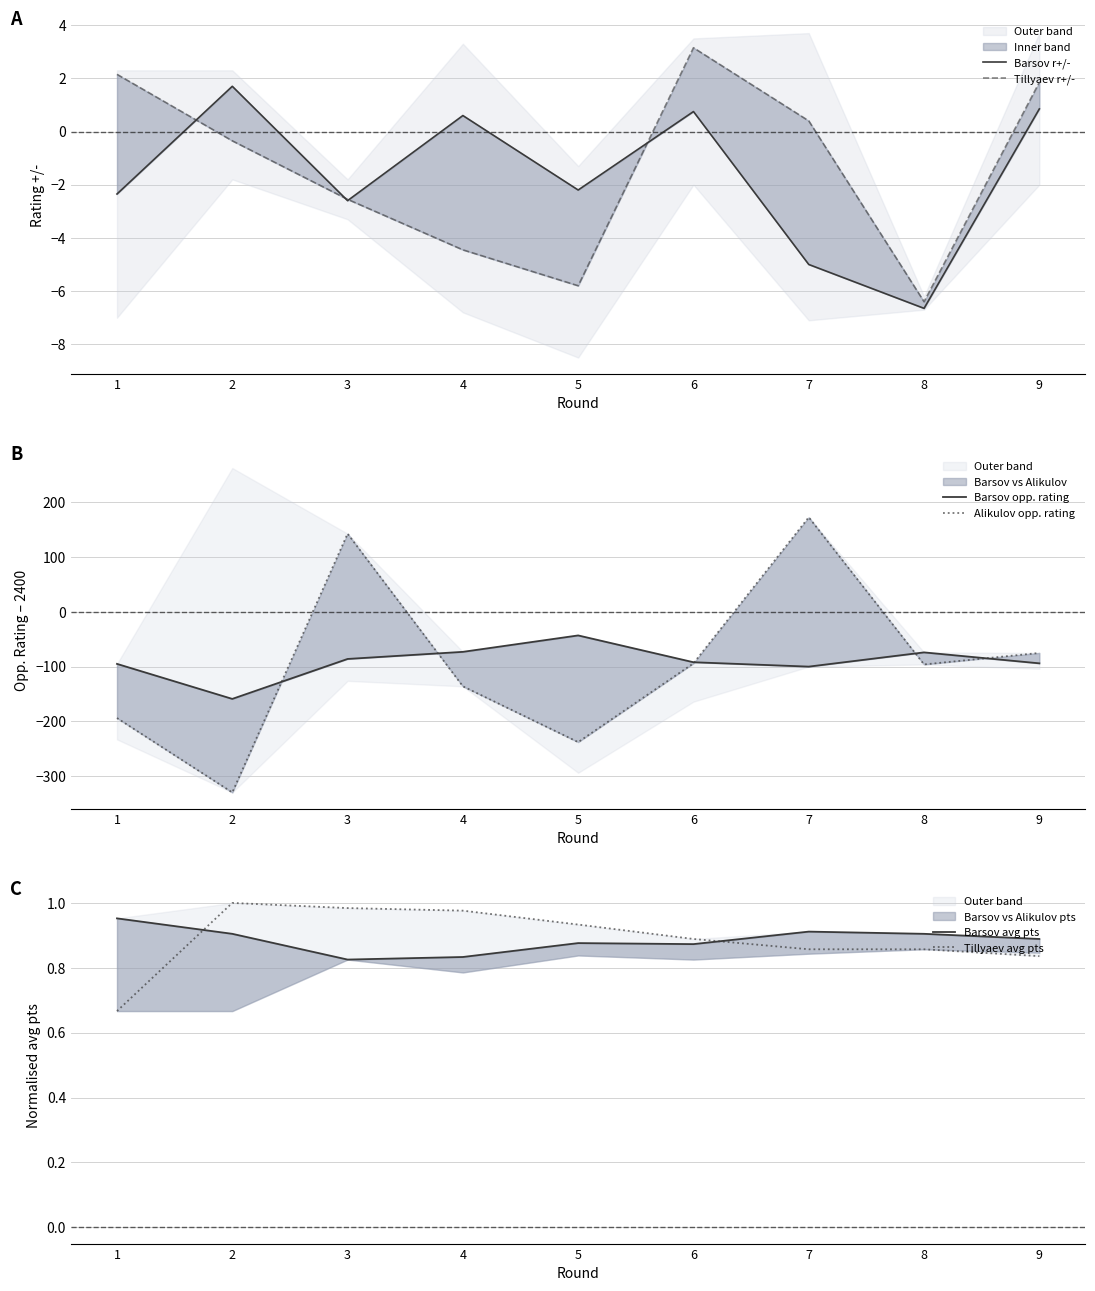

At which category does the chart reach its peak across all series?

7